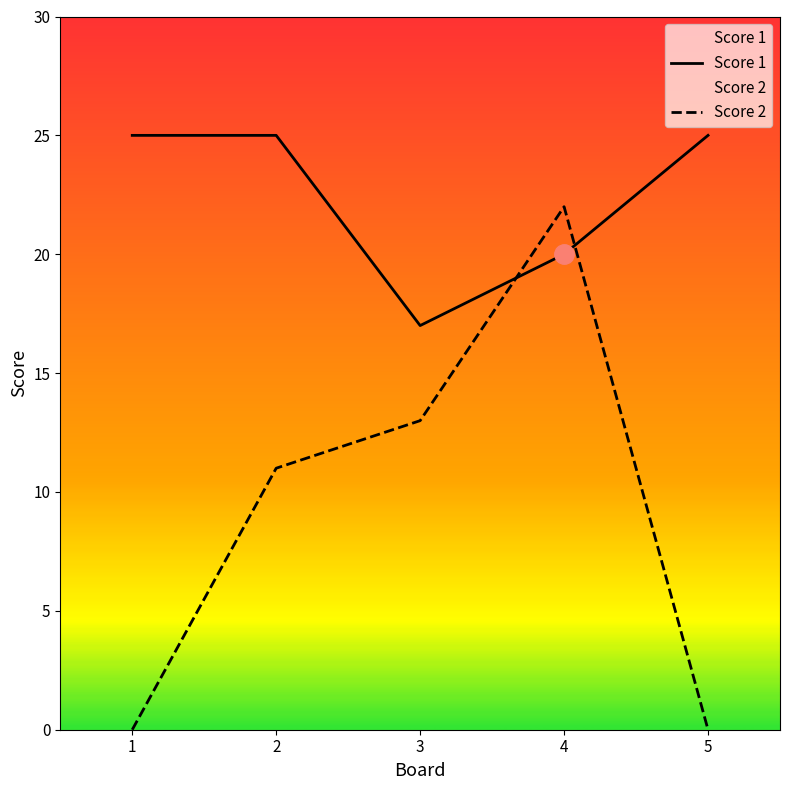

Reading right to left, transcribe all the data shown in this chart.

Score 1: 25	20	17	25	25
Score 2: 0	22	13	11	0